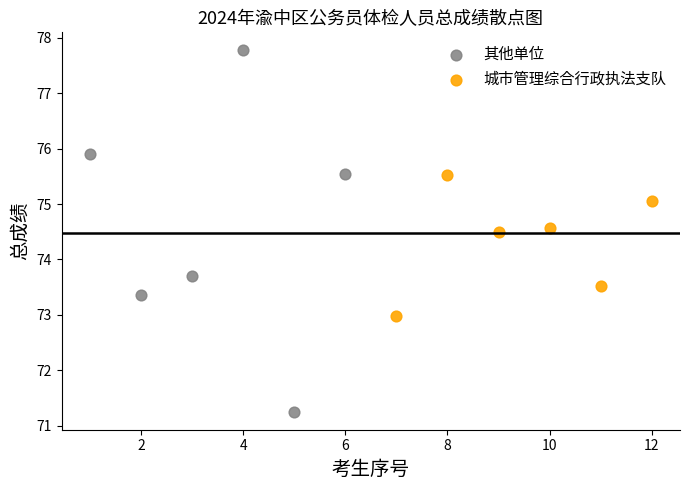

Which series contains the lowest Y value?

其他单位